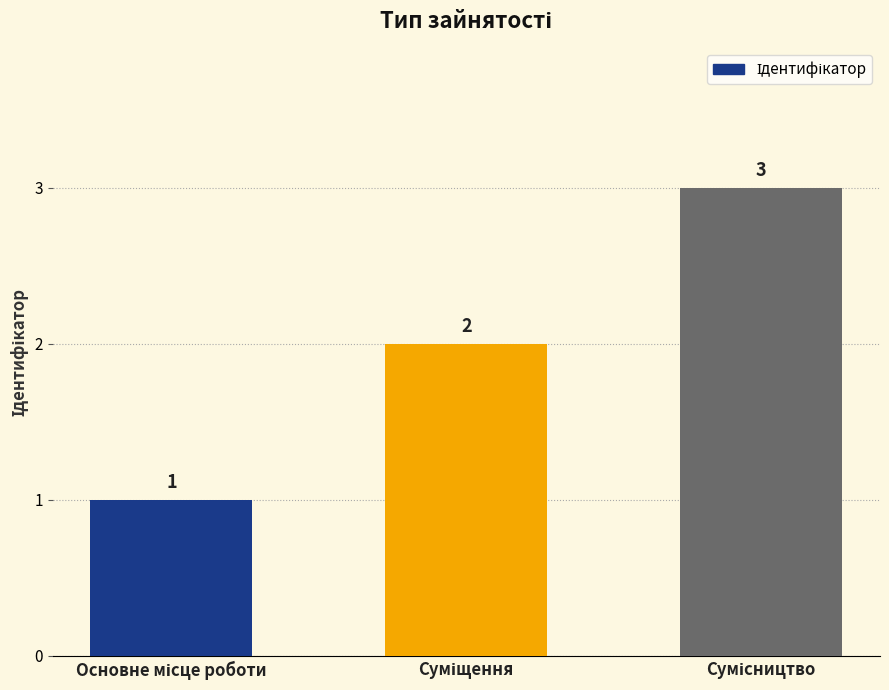

What is the maximum value shown in the chart?

3